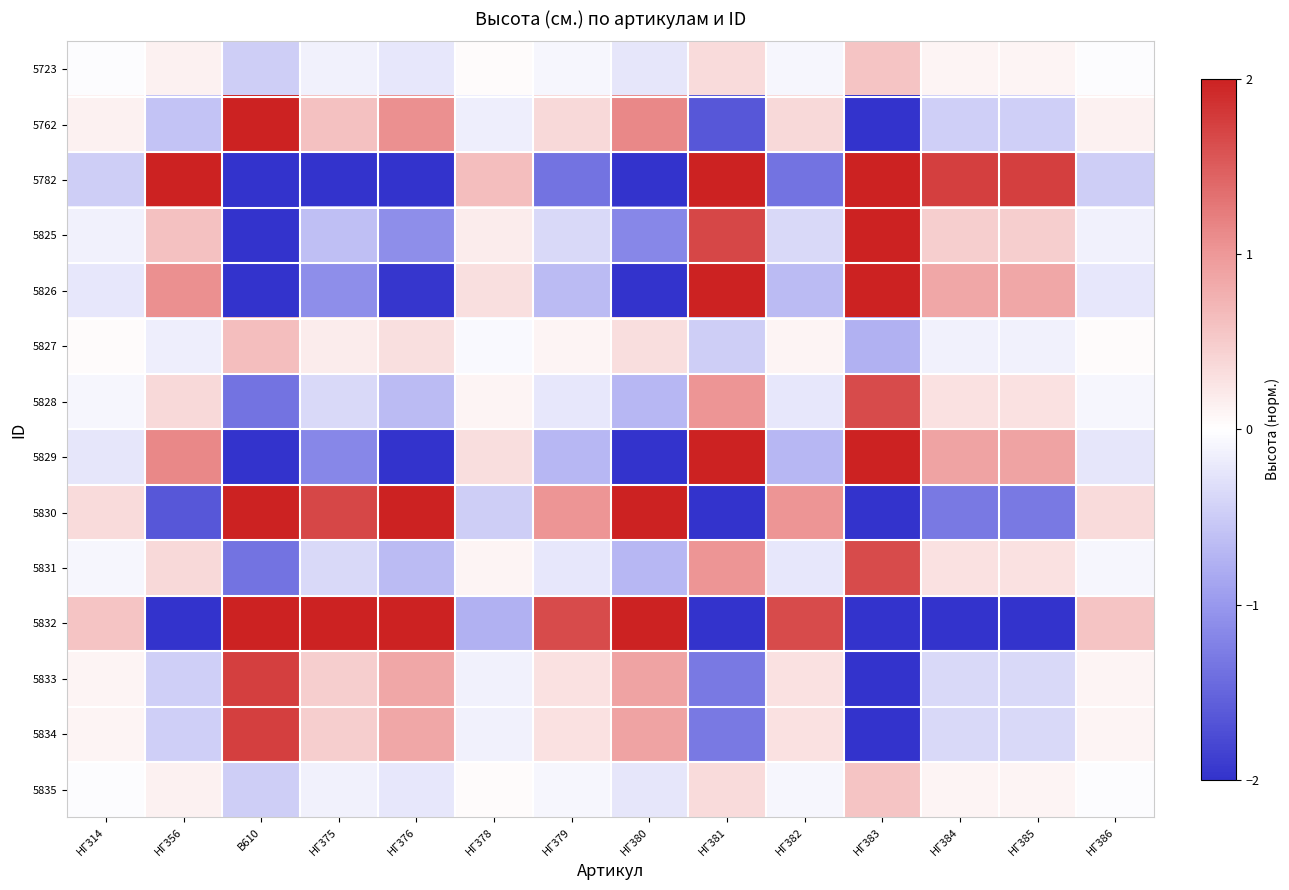

At which category does the chart reach its peak across all series?

В610